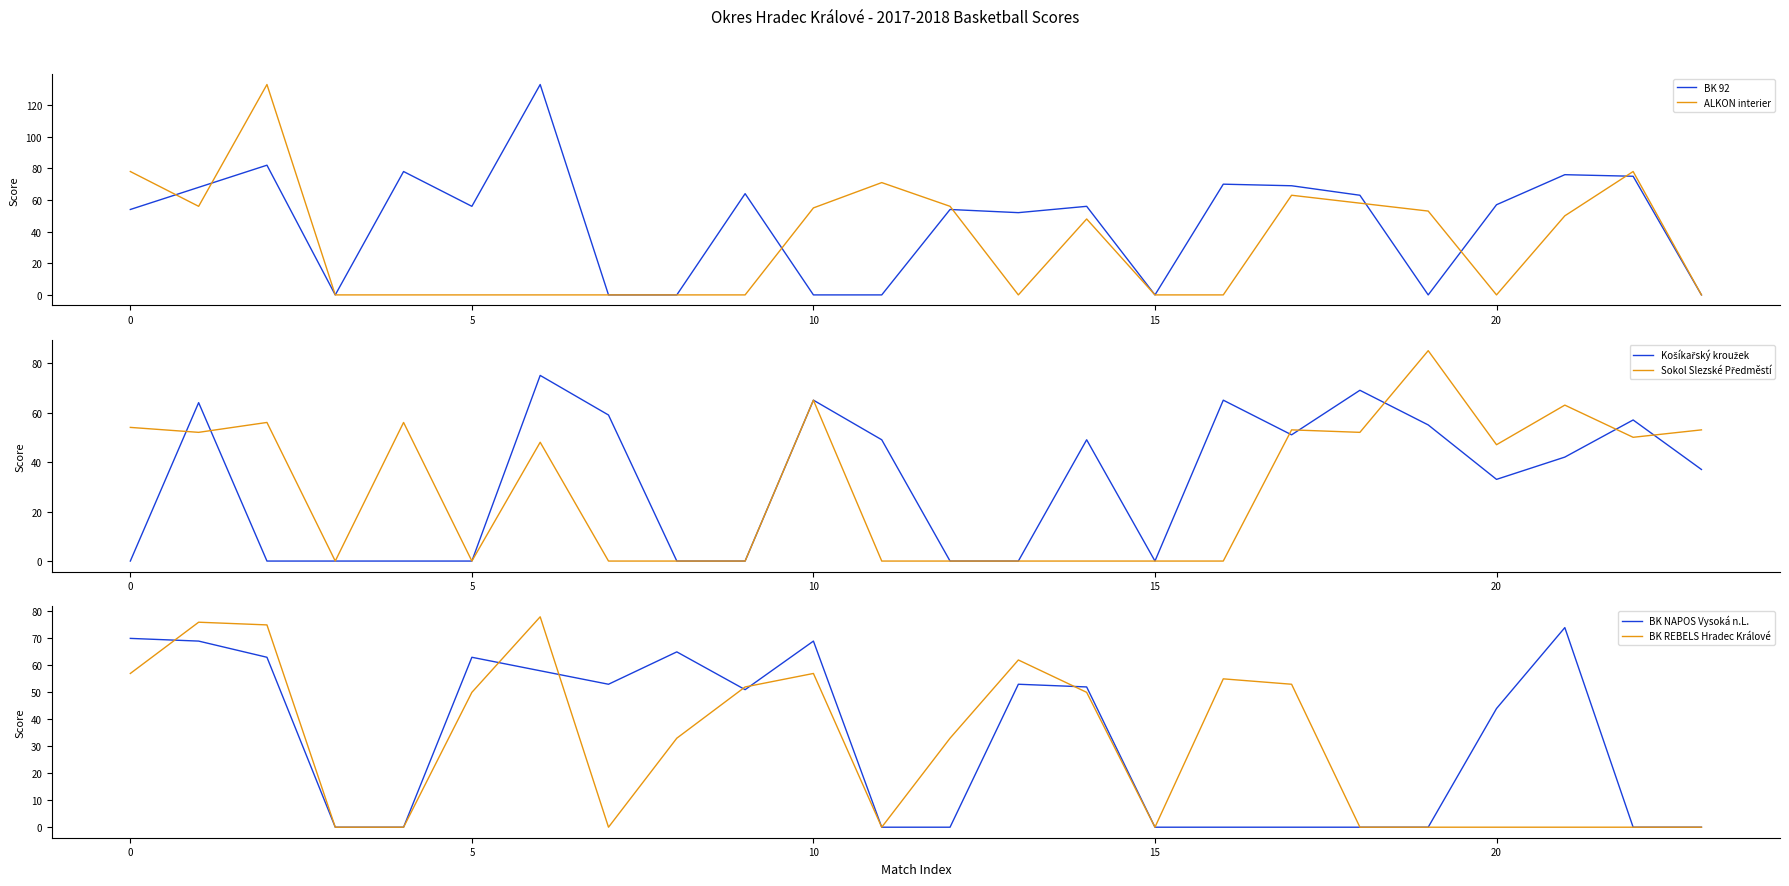

How many interior local valleys does the ALKON interier series have?

3